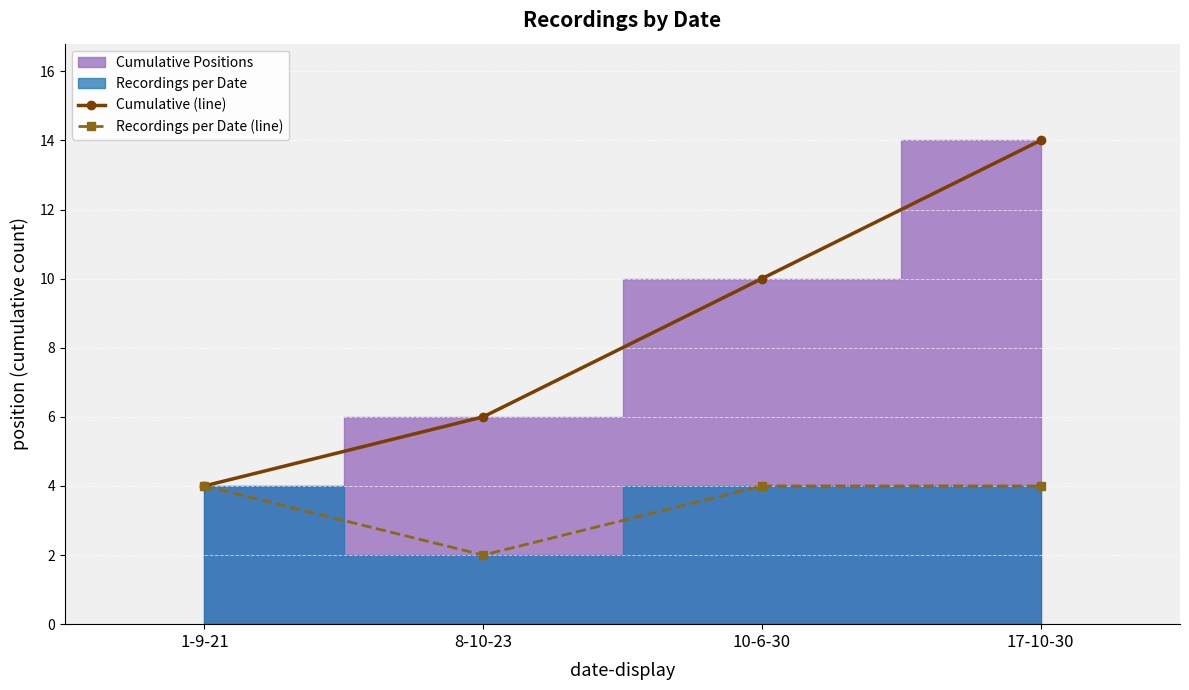

Reading left to right, extract all data points from this chart.

Cumulative (line): 4	6	10	14
Recordings per Date (line): 4	2	4	4